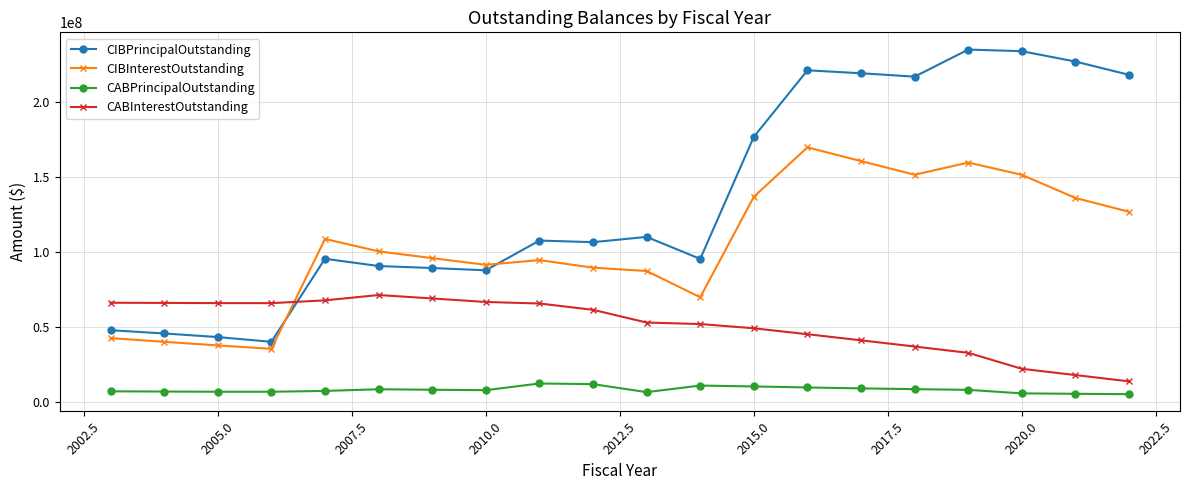

At how many categories does at least one series exceed 223499729?

3